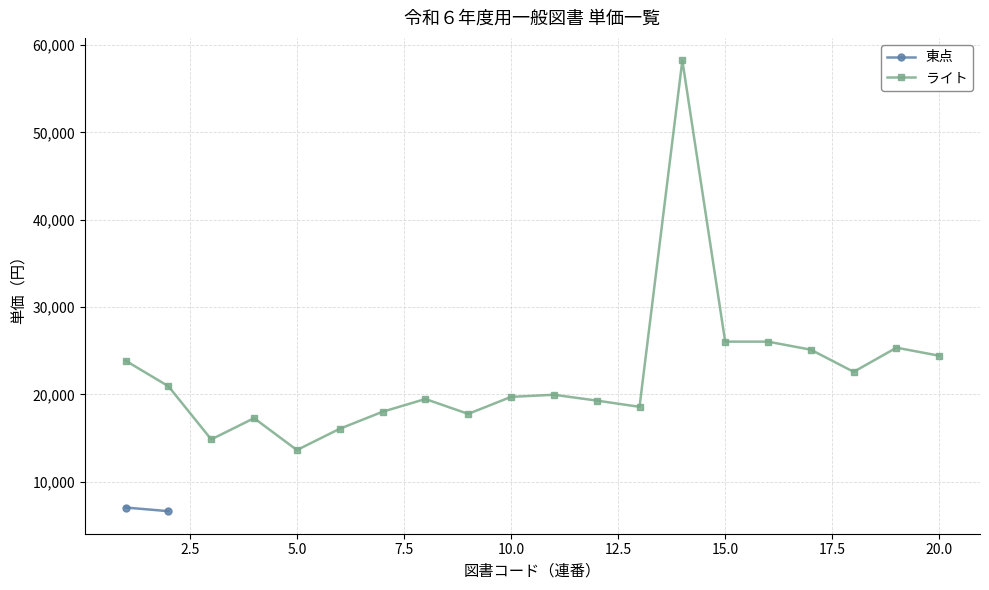

True or false: ライト has more than 1 points higher than both neighbors.

True